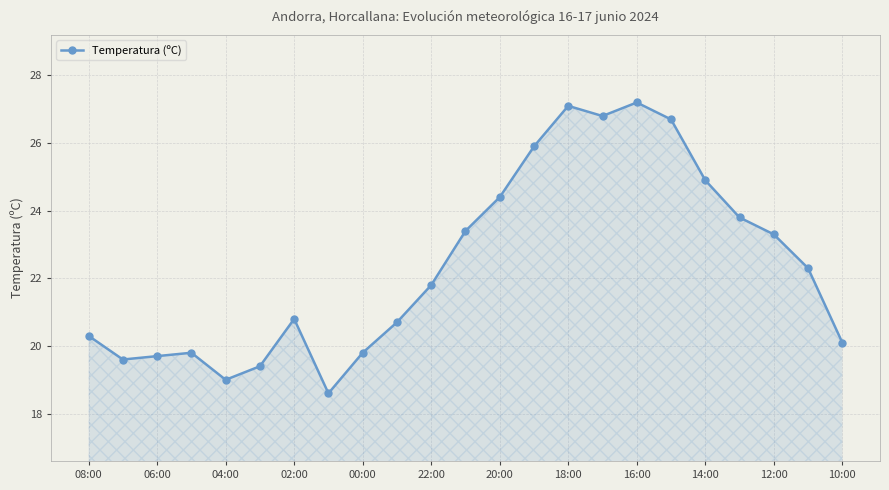

Reading left to right, list all the values displayed in this chart.

20.3	19.6	19.7	19.8	19.0	19.4	20.8	18.6	19.8	20.7	21.8	23.4	24.4	25.9	27.1	26.8	27.2	26.7	24.9	23.8	23.3	22.3	20.1